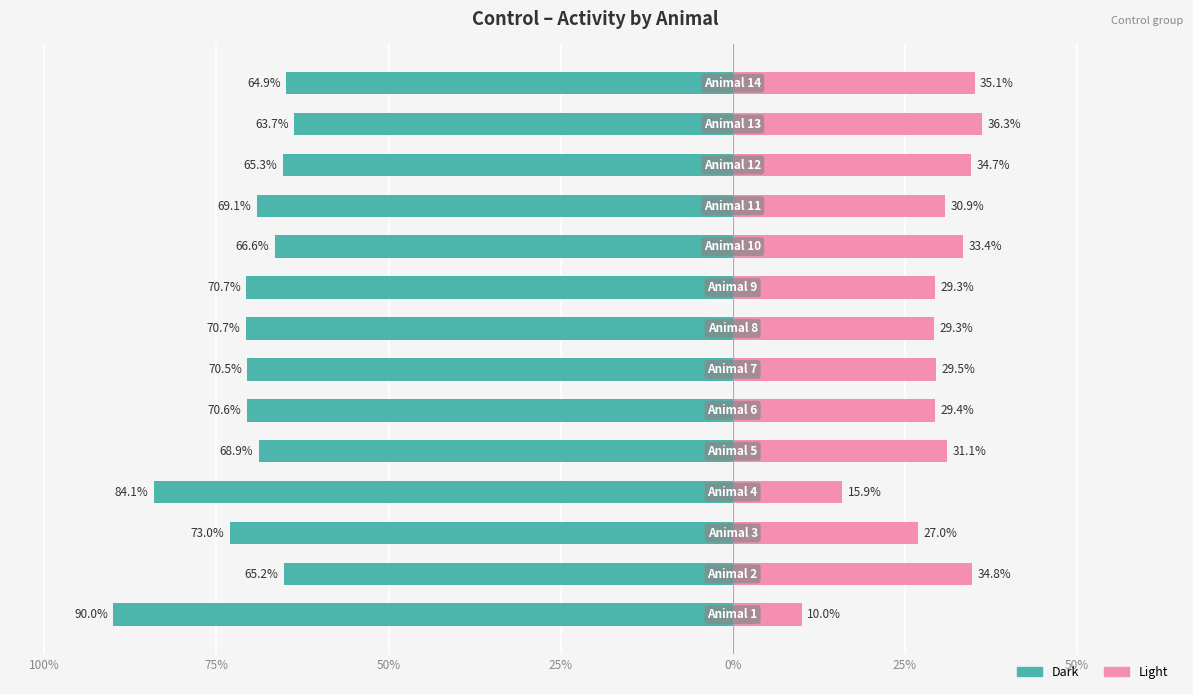

How many values in the Light series exceed 30?

7